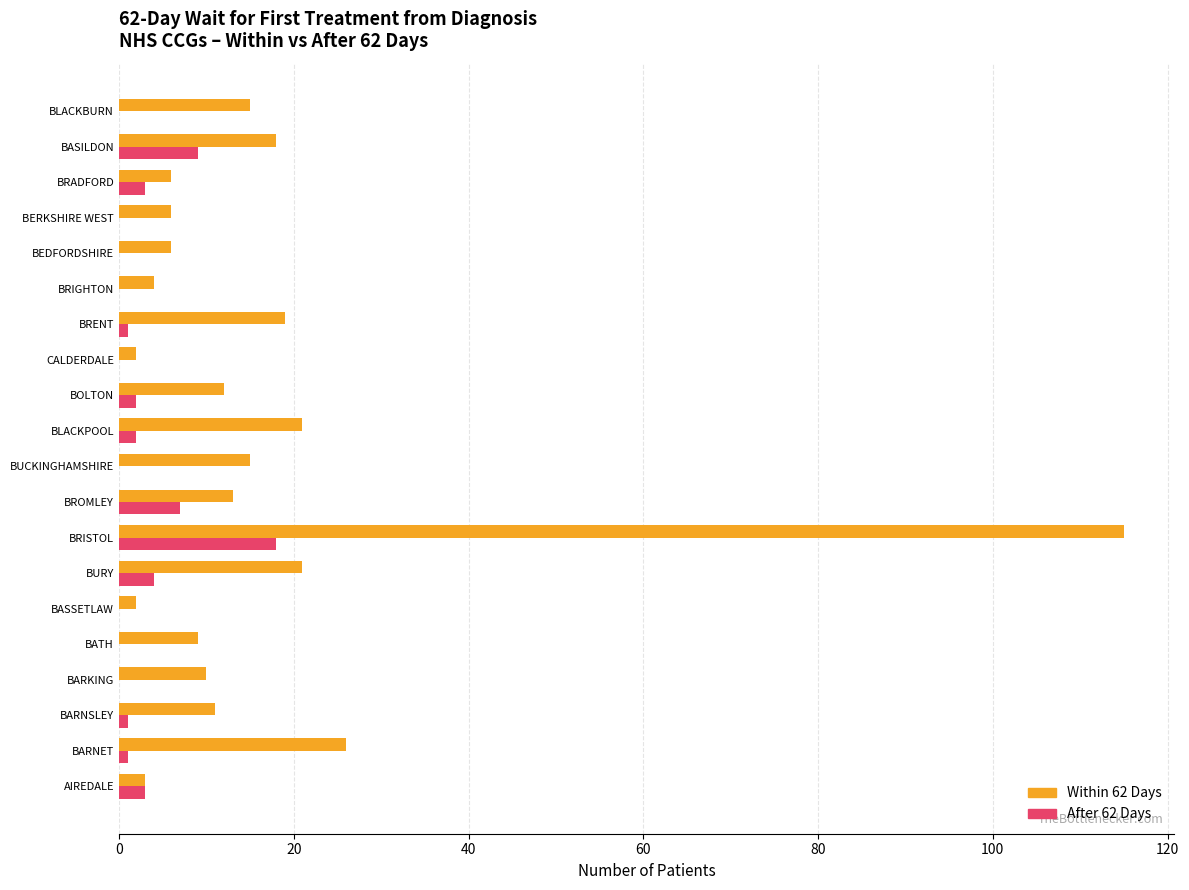

Which series has the largest range (max minus min)?

Within 62 Days